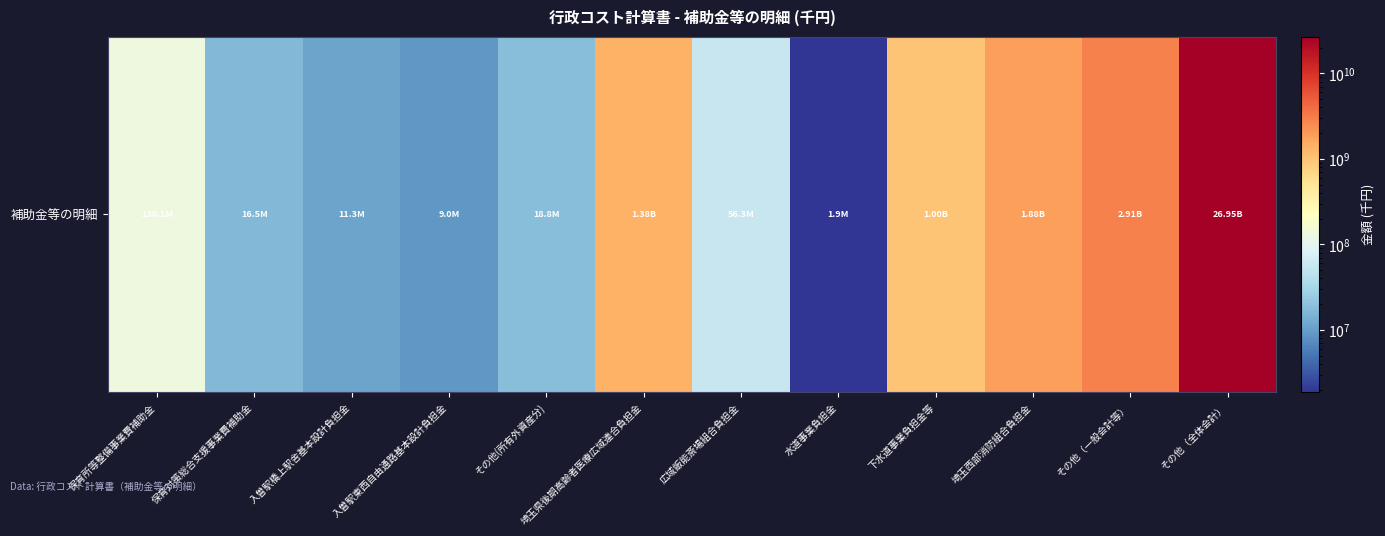

What is the change in value from 下水道事業負担金等 to その他（全体会計）?

+25953074062